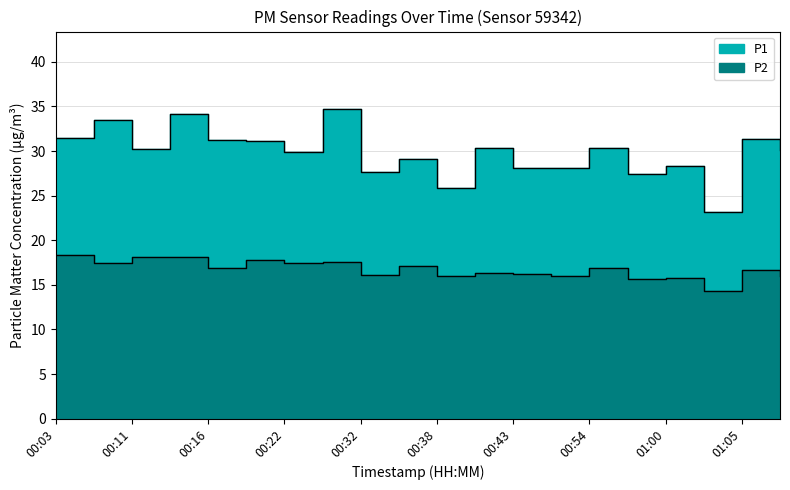

How many data points in P1 are above 30?

11